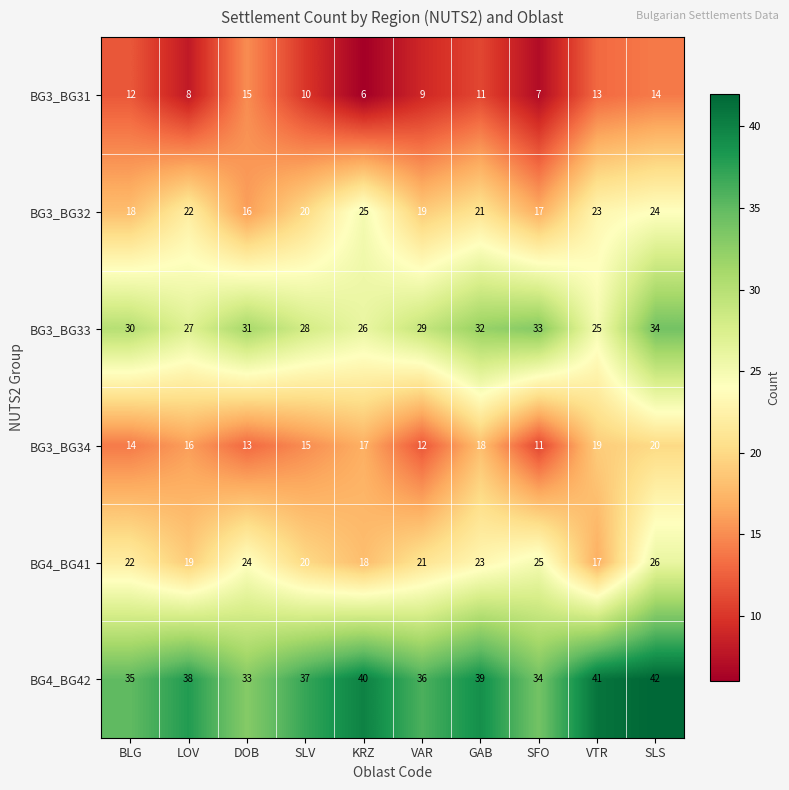

Which series has the largest total across all categories?

BG4_BG42